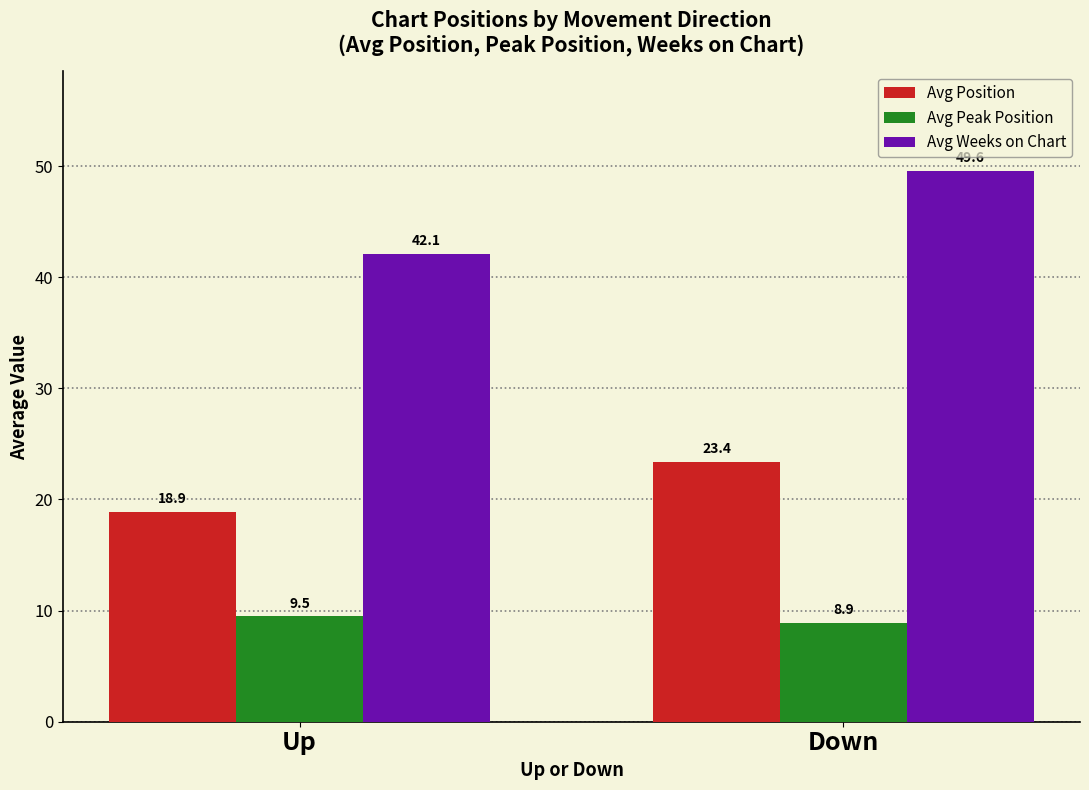

At which label is Avg Peak Position closest to 9?

Down